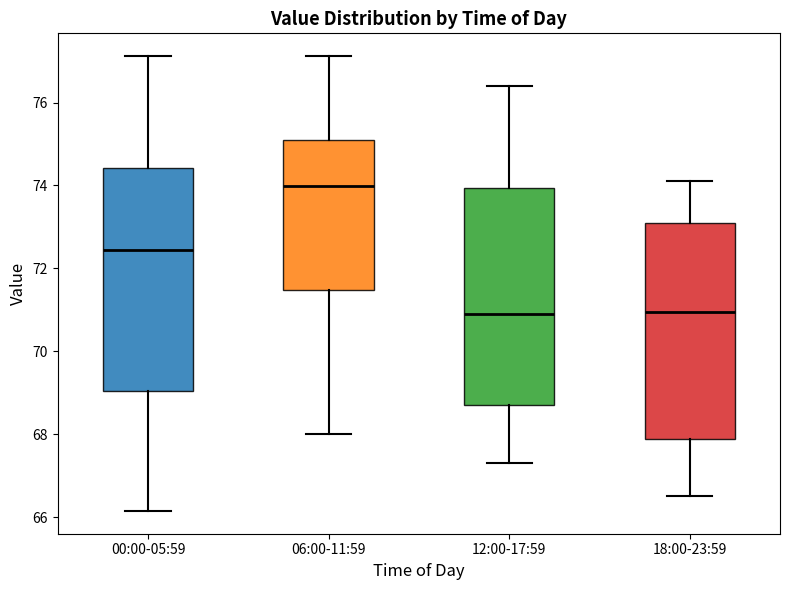

Reading left to right, read every box against the y-axis: the position of its median line, the range the box covers, and the ends of its whiskers. The values are not printed on the chart, so give them approximately, as read against the axis.

00:00-05:59: median 72.4, box 69.0 to 74.4, whiskers 66.2 to 77.2
06:00-11:59: median 74.0, box 71.4 to 75.0, whiskers 68.0 to 77.2
12:00-17:59: median 71.0, box 68.8 to 74.0, whiskers 67.4 to 76.4
18:00-23:59: median 71.0, box 67.8 to 73.2, whiskers 66.6 to 74.2